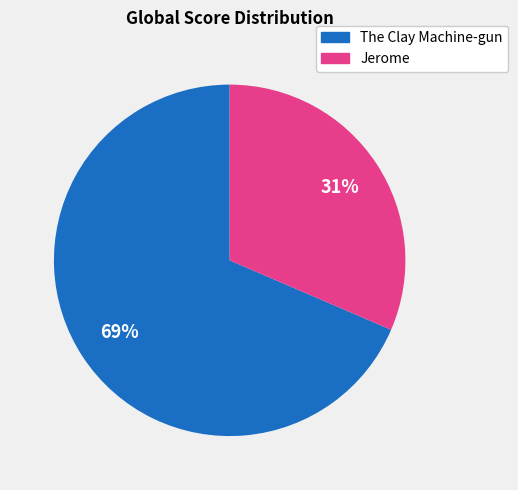

Which category has the smallest portion of the pie?

Jerome